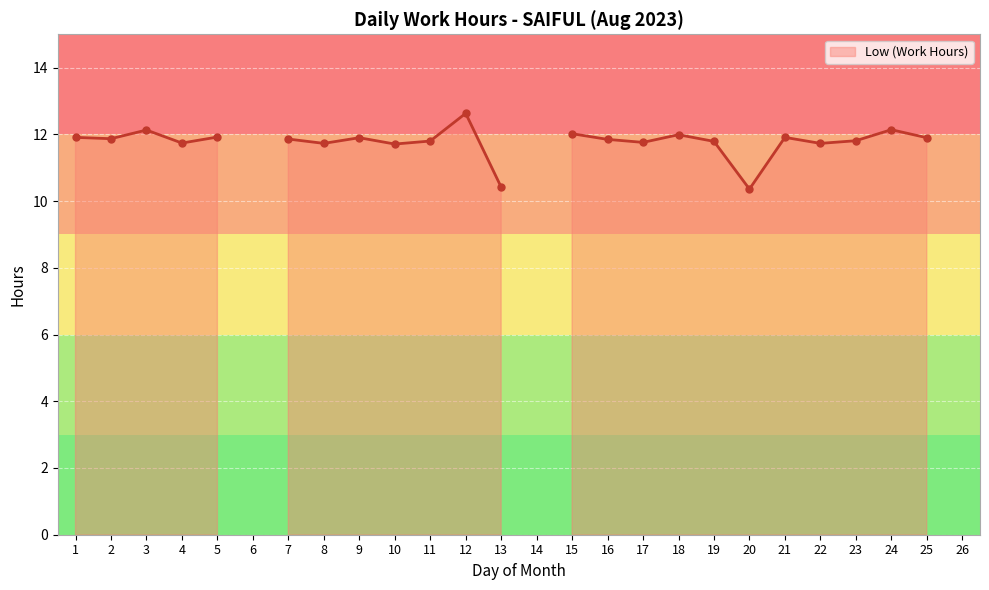

What is the smallest value displayed?

10.4